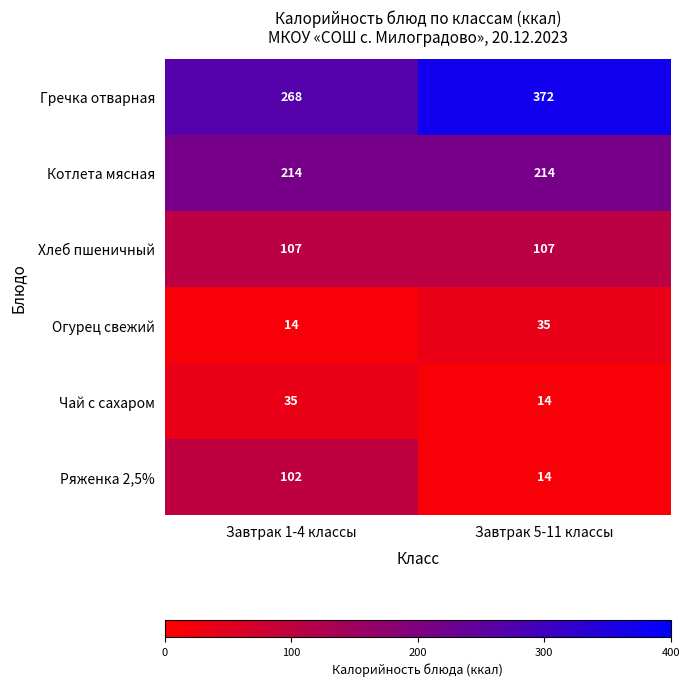

Is it true that Хлеб пшеничный equals 75 at Завтрак 5-11 классы?

False